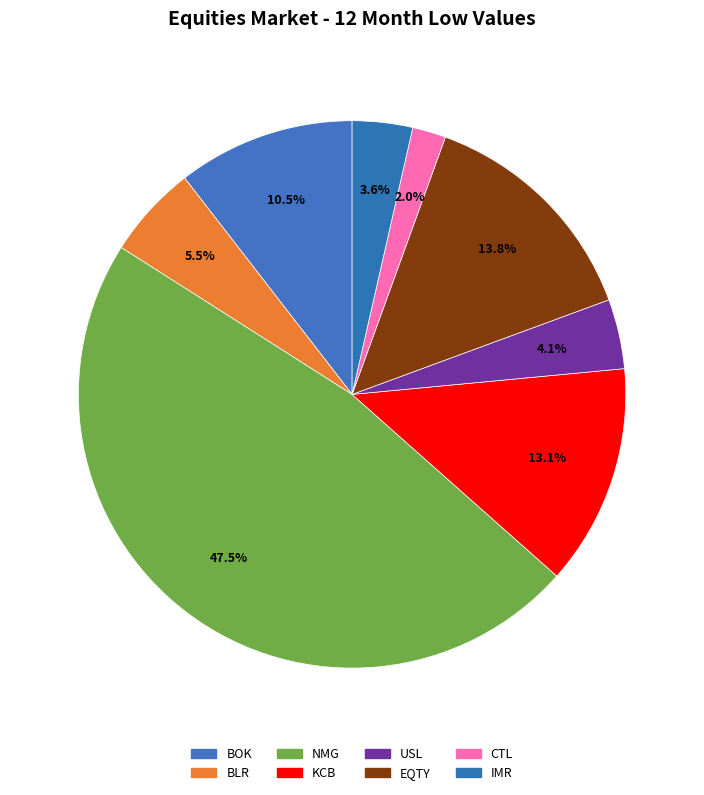

Which category has the biggest portion of the pie?

NMG